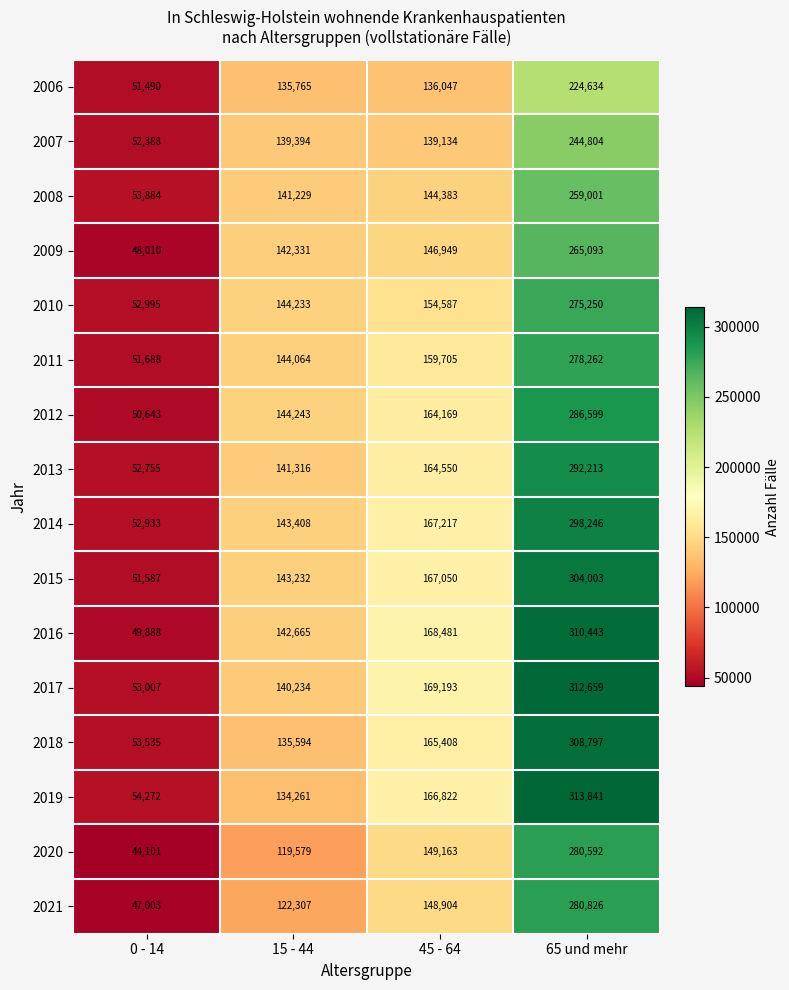

Read the 2018 value at 15 - 44, to the nearest 50.

135600